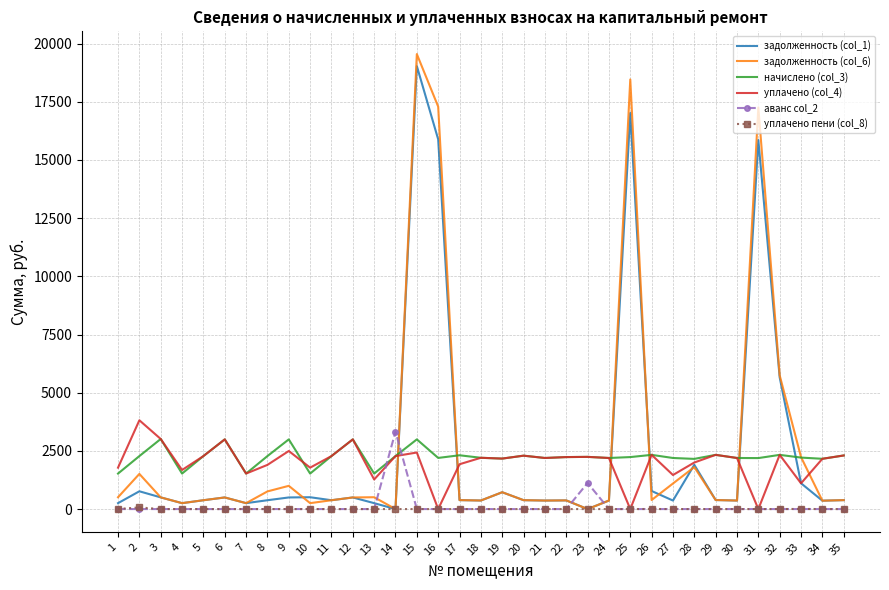

What is the highest value of the задолженность (col_1) series?

19033.5